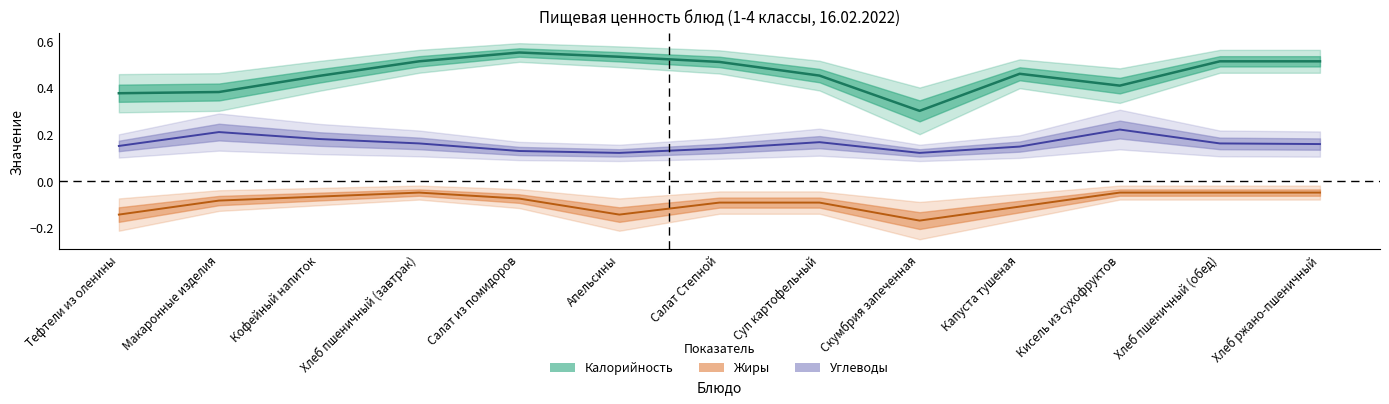

Reading right to left, extract all data points from this chart.

Калорийность: Хлеб ржано-пшеничный=0.5	Хлеб пшеничный (обед)=0.5	Кисель из сухофруктов=0.4	Капуста тушеная=0.5	Скумбрия запеченная=0.3	Суп картофельный=0.5	Салат Степной=0.5	Апельсины=0.5	Салат из помидоров=0.6	Хлеб пшеничный (завтрак)=0.5	Кофейный напиток=0.4	Макаронные изделия=0.4	Тефтели из оленины=0.4
Жиры: Хлеб ржано-пшеничный=-0.1	Хлеб пшеничный (обед)=-0.1	Кисель из сухофруктов=-0.1	Капуста тушеная=-0.1	Скумбрия запеченная=-0.2	Суп картофельный=-0.1	Салат Степной=-0.1	Апельсины=-0.1	Салат из помидоров=-0.1	Хлеб пшеничный (завтрак)=-0.1	Кофейный напиток=-0.1	Макаронные изделия=-0.1	Тефтели из оленины=-0.1
Углеводы: Хлеб ржано-пшеничный=0.2	Хлеб пшеничный (обед)=0.2	Кисель из сухофруктов=0.2	Капуста тушеная=0.1	Скумбрия запеченная=0.1	Суп картофельный=0.2	Салат Степной=0.1	Апельсины=0.1	Салат из помидоров=0.1	Хлеб пшеничный (завтрак)=0.2	Кофейный напиток=0.2	Макаронные изделия=0.2	Тефтели из оленины=0.1